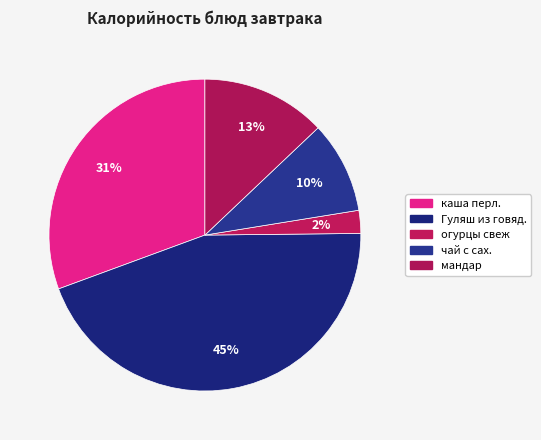

Count the number of slices in the pie.

5